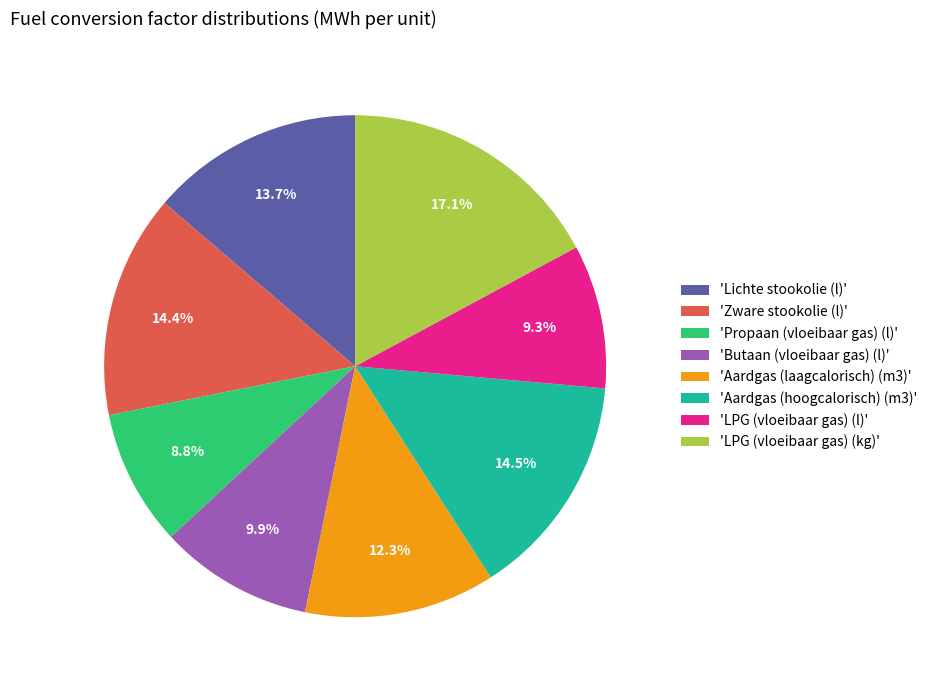

Does 'Zware stookolie (l)' account for over 50% of the chart?

No